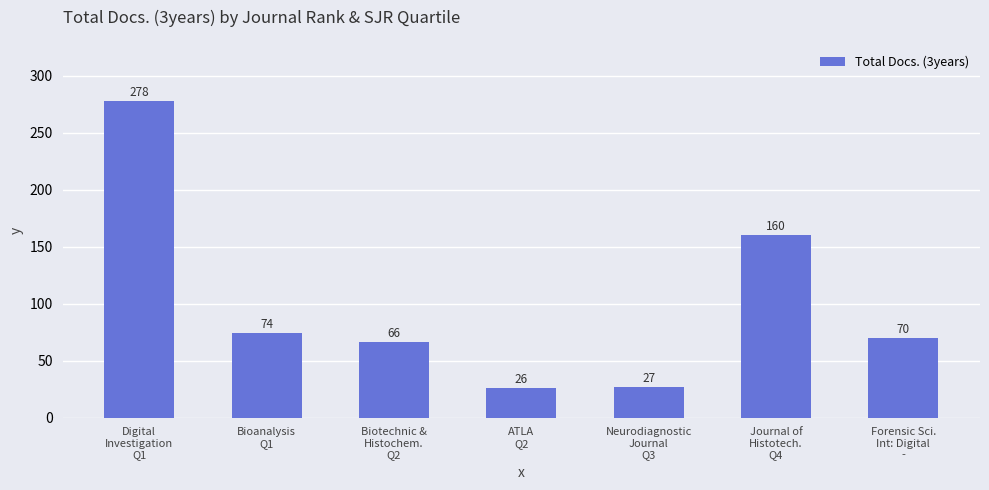

Count the number of data series in this chart.

1